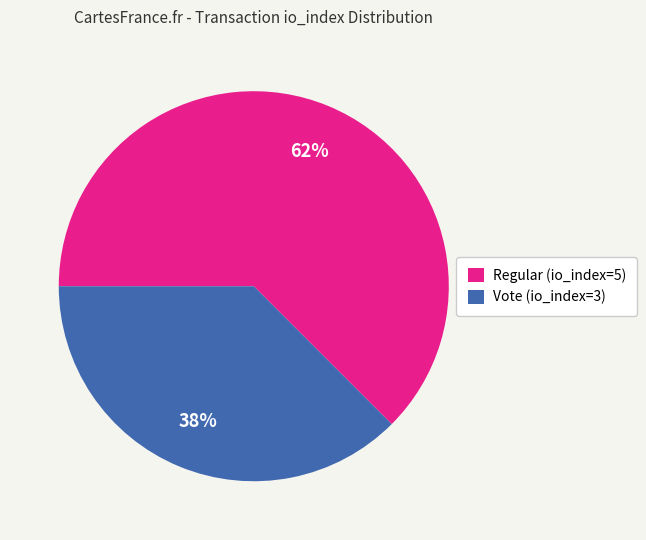

Is it true that Regular (io_index=5) is 62% of the pie?

True